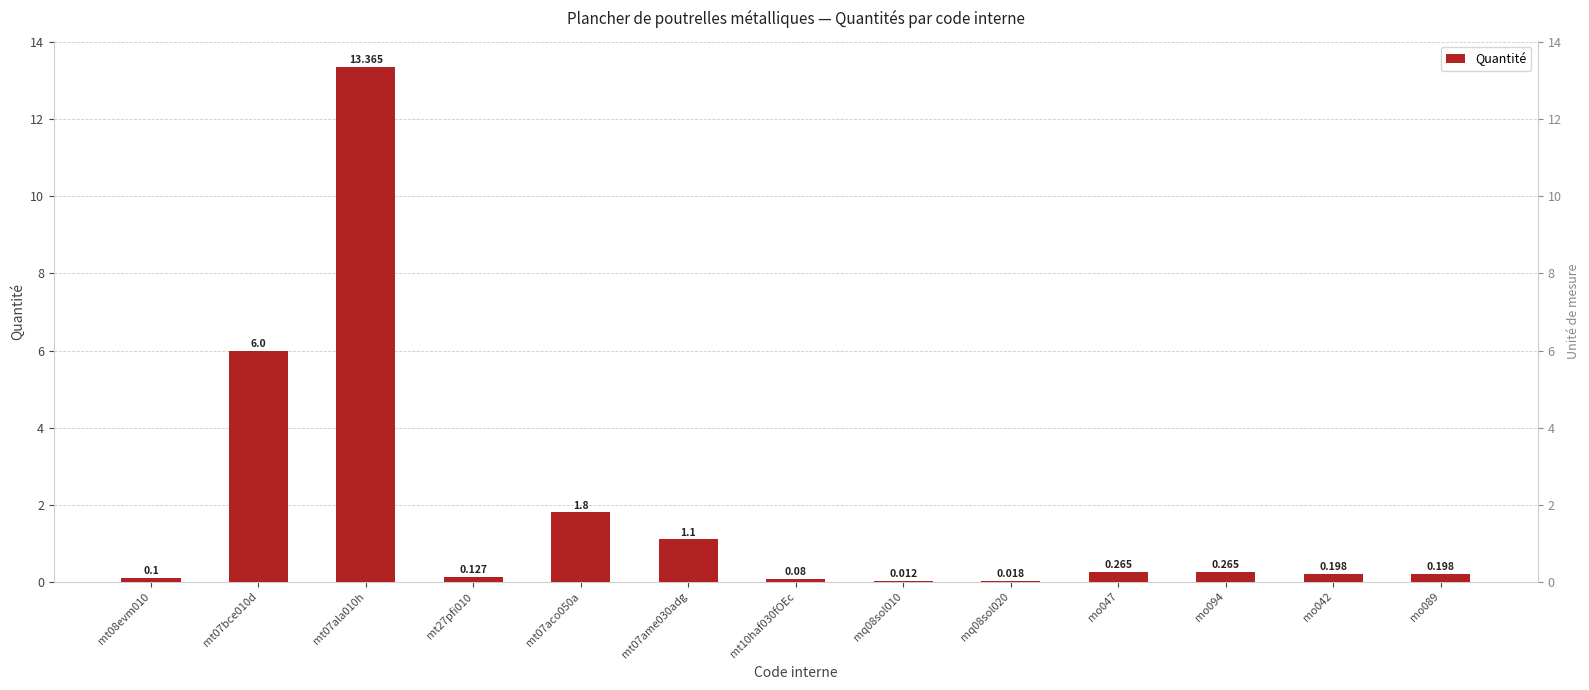

List the labels in order of value, largest first.

mt07ala010h, mt07bce010d, mt07aco050a, mt07ame030adg, mo047, mo094, mo042, mo089, mt27pfi010, mt08evm010, mt10haf030fOEc, mq08sol020, mq08sol010